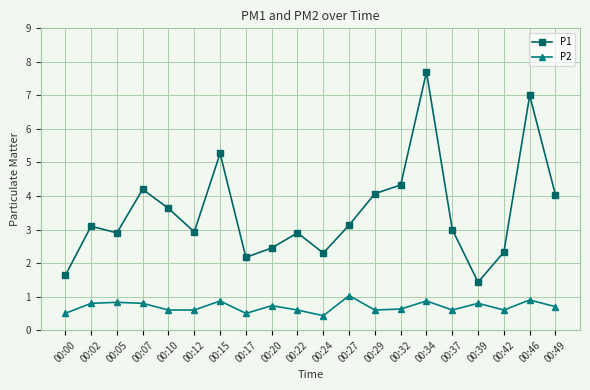

How many interior local peaks does the P1 series have?

6